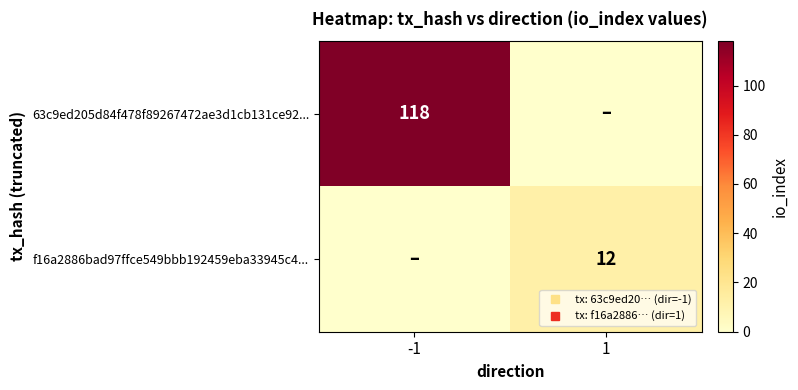

What is the difference between the highest and lowest values at -1?

118